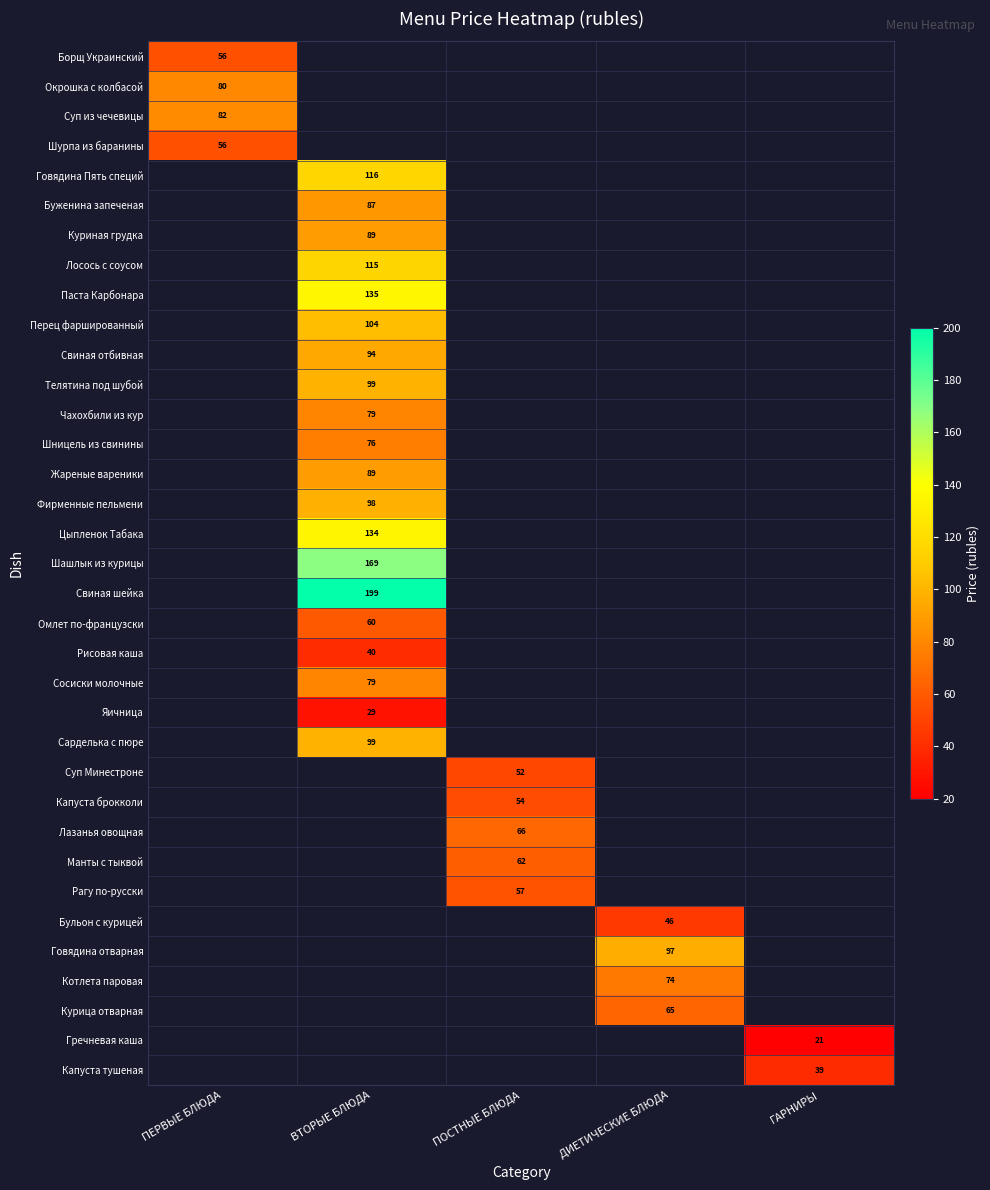

The Омлет по-французски series shows 60 at ВТОРЫЕ БЛЮДА. True or false?

True